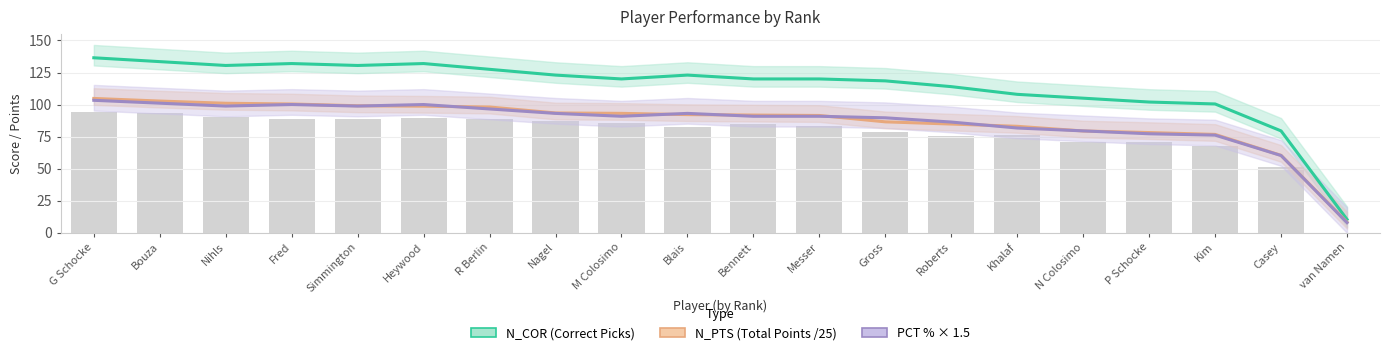

Does the chart contain any negative values?

No